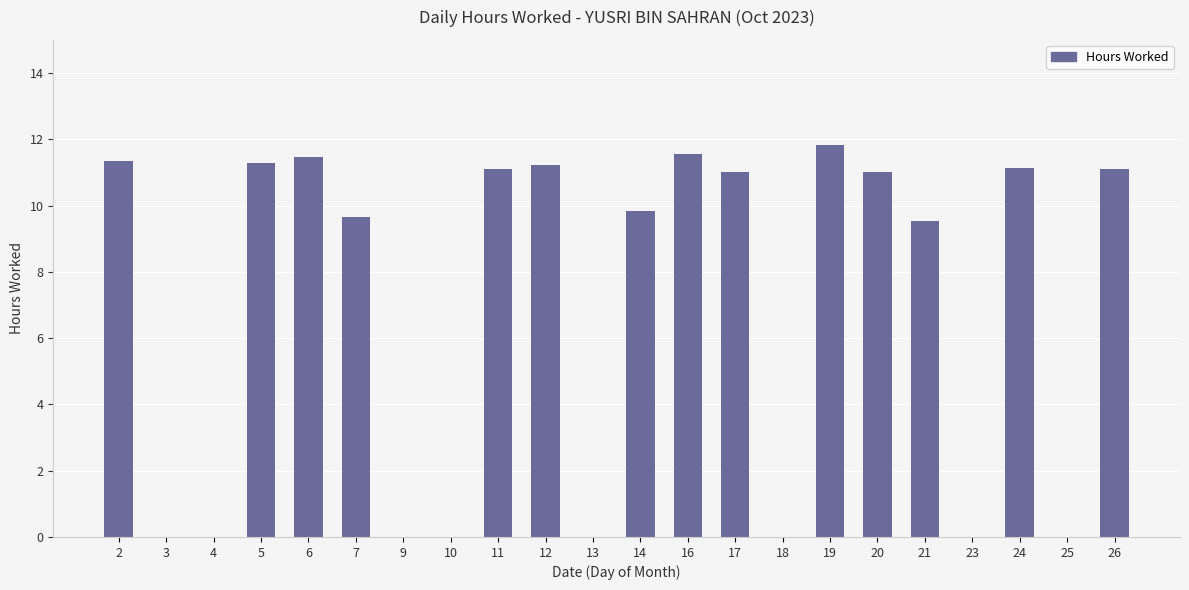

The chart shows a value of 11.3 at 5. True or false?

True